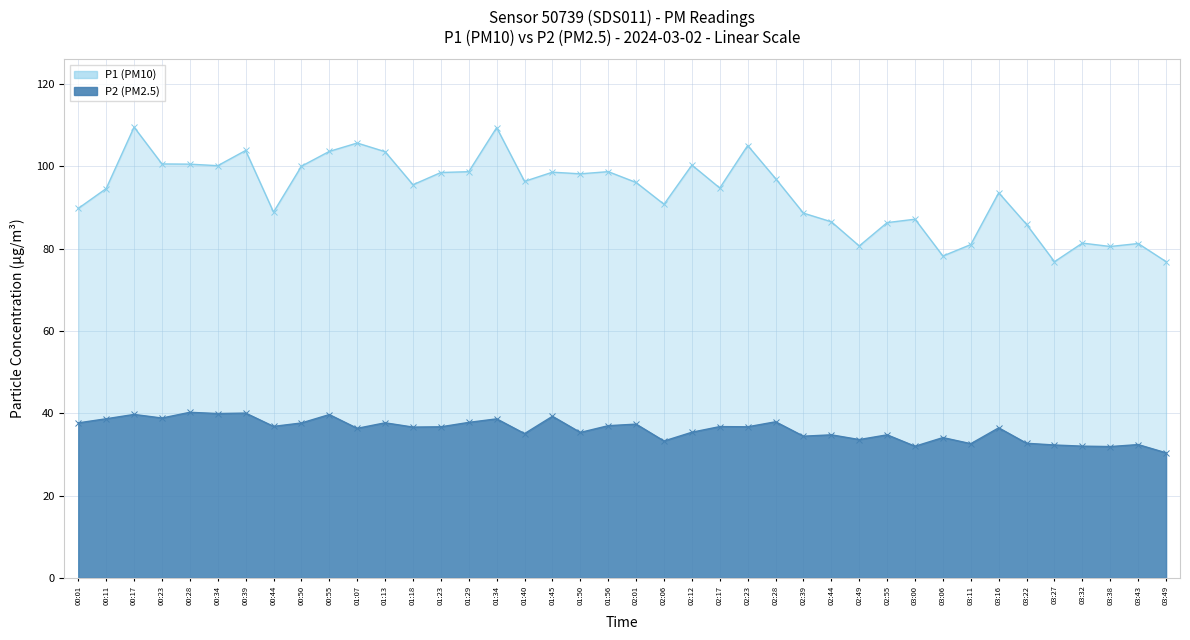

Which series has the largest total across all categories?

P1 (PM10)